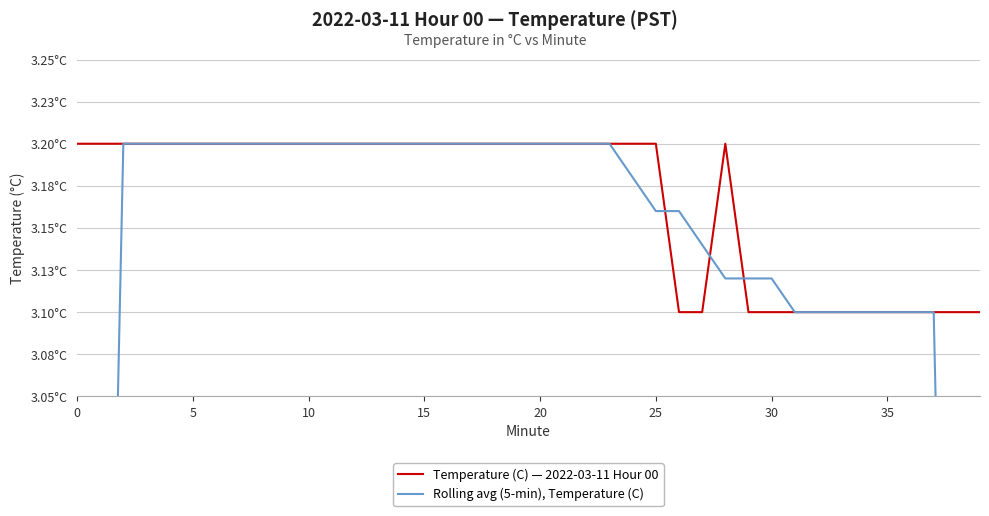

True or false: Temperature (C) — 2022-03-11 Hour 00 has more than 0 points higher than both neighbors.

True